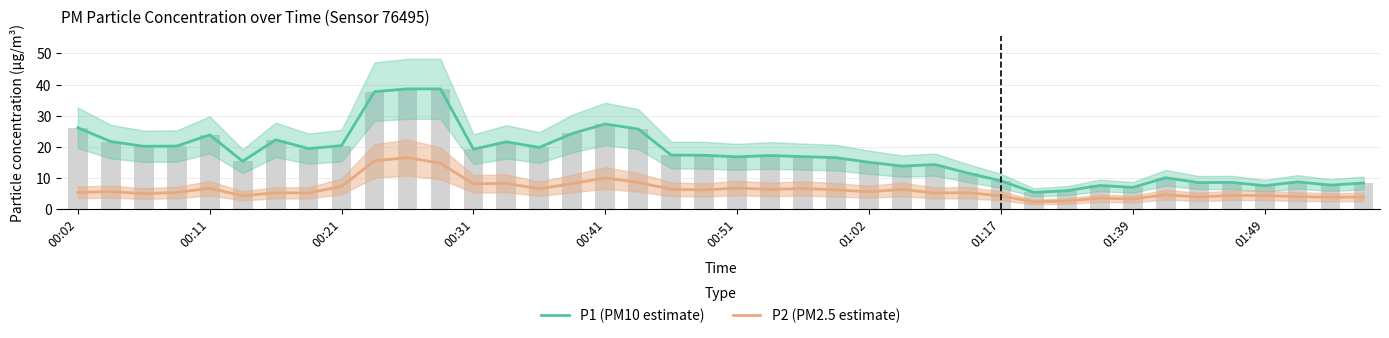

What is the smallest value displayed?

2.2